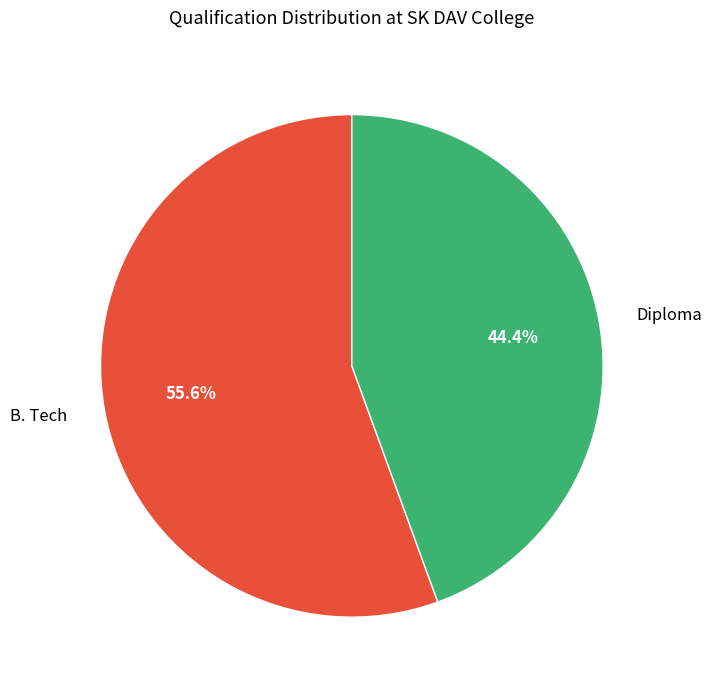

Between Diploma and B. Tech, which is larger?

B. Tech